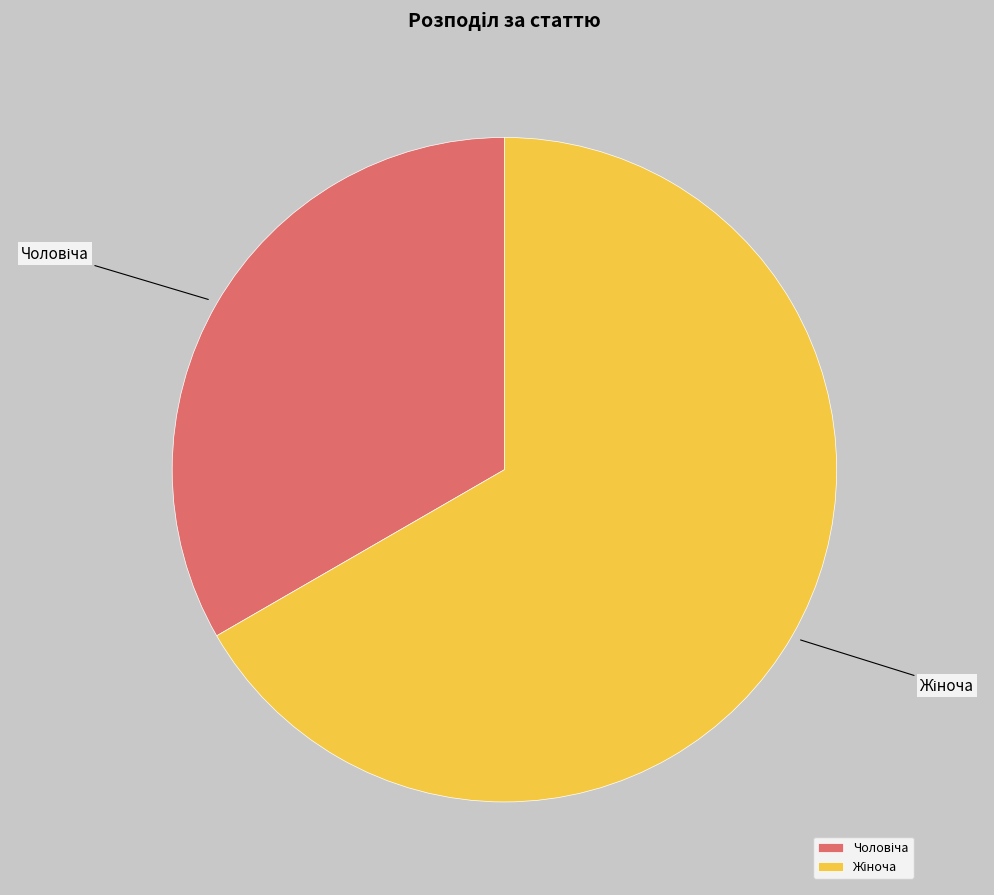

Does any single category account for the majority?

Yes